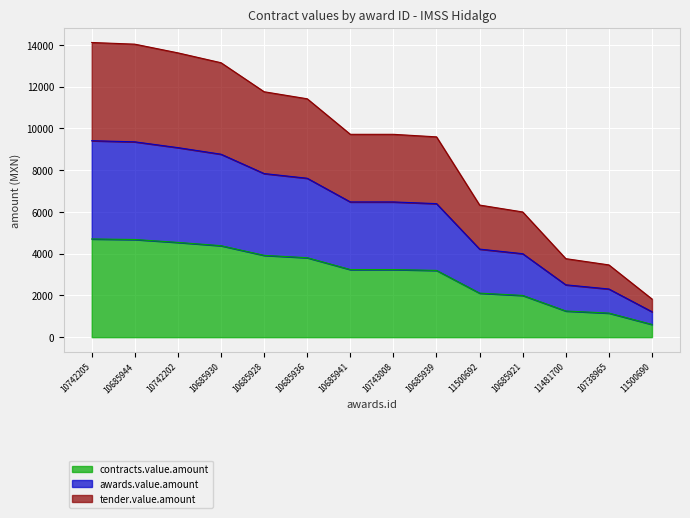

What position from the left is 10685941?

7